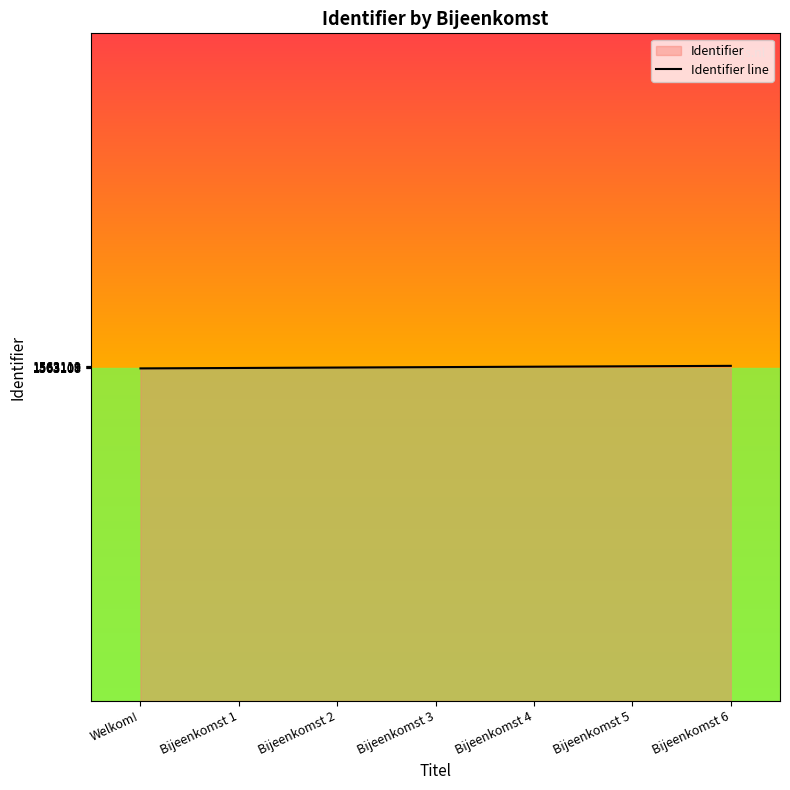

What is the smallest value displayed?

1563107